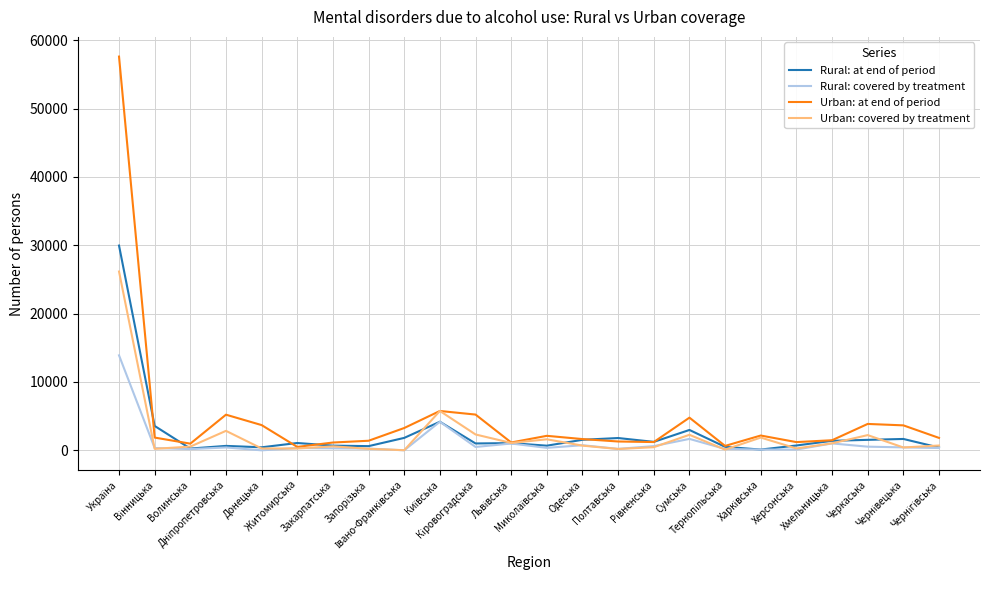

What is the difference between the maximum and minimum values in the Rural: covered by treatment series?

13899